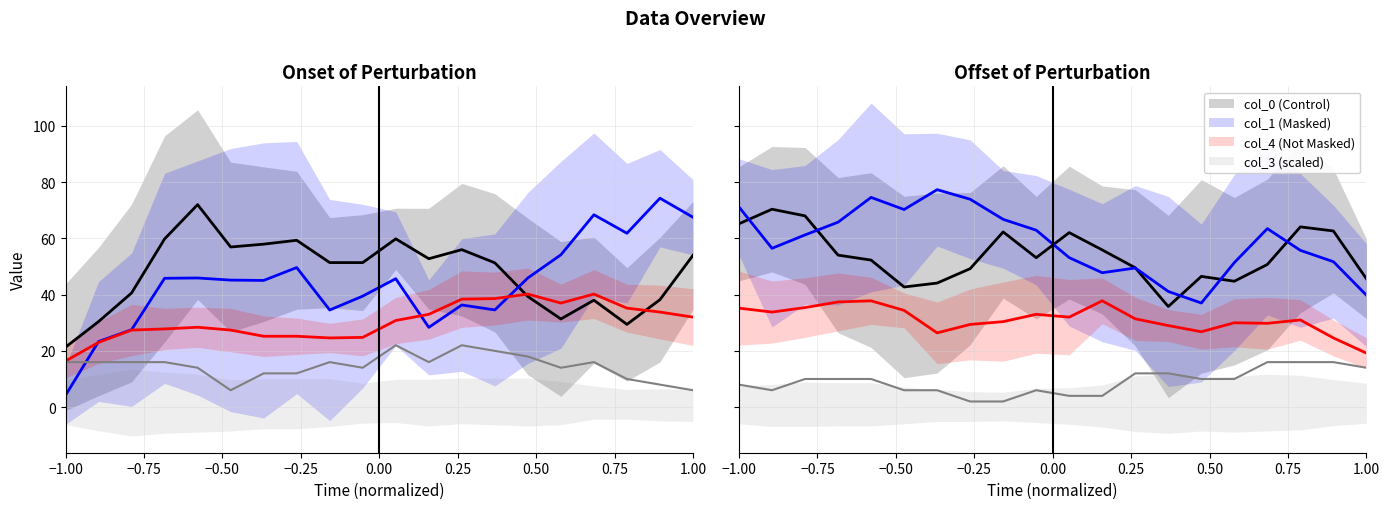

What are all the series names shown in the legend?

col_0 (Control), col_1 (Masked), col_4 (Not Masked), col_3 (scaled)